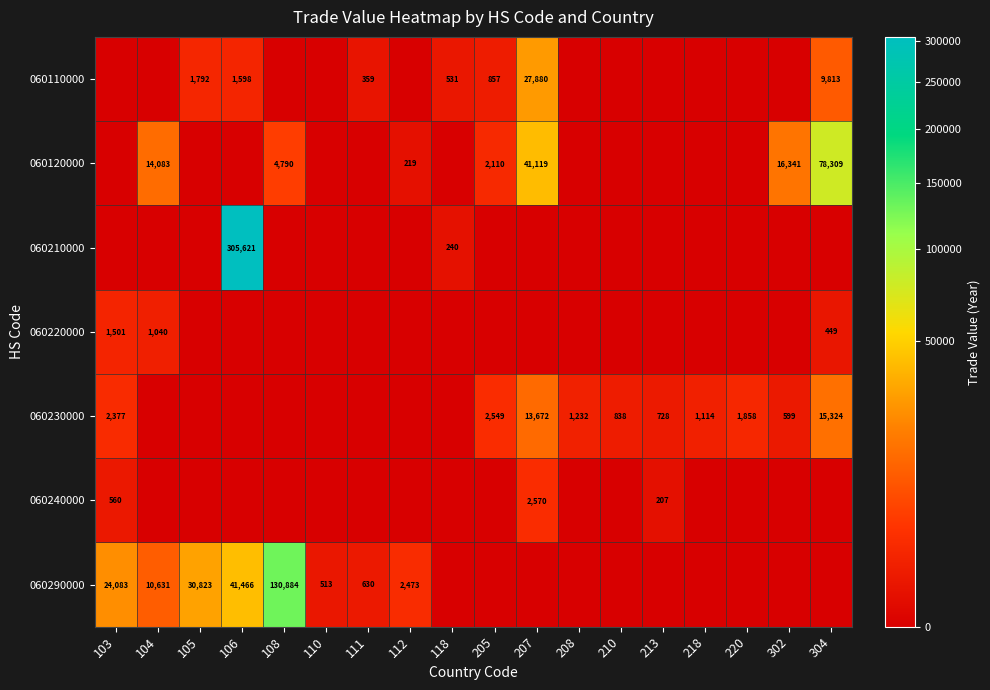

What is the total value across all series at 302?

16940